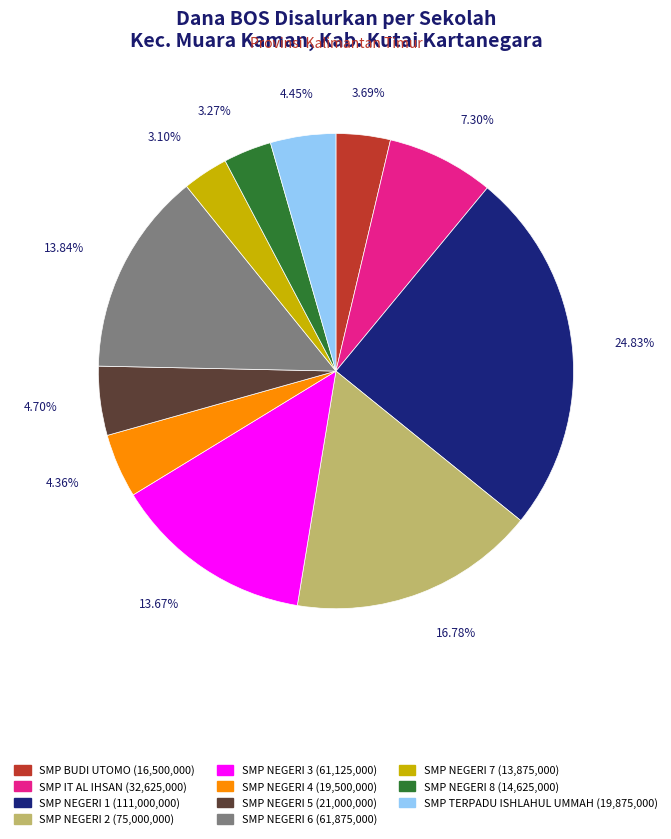

Is there any slice that represents more than half of the pie?

No